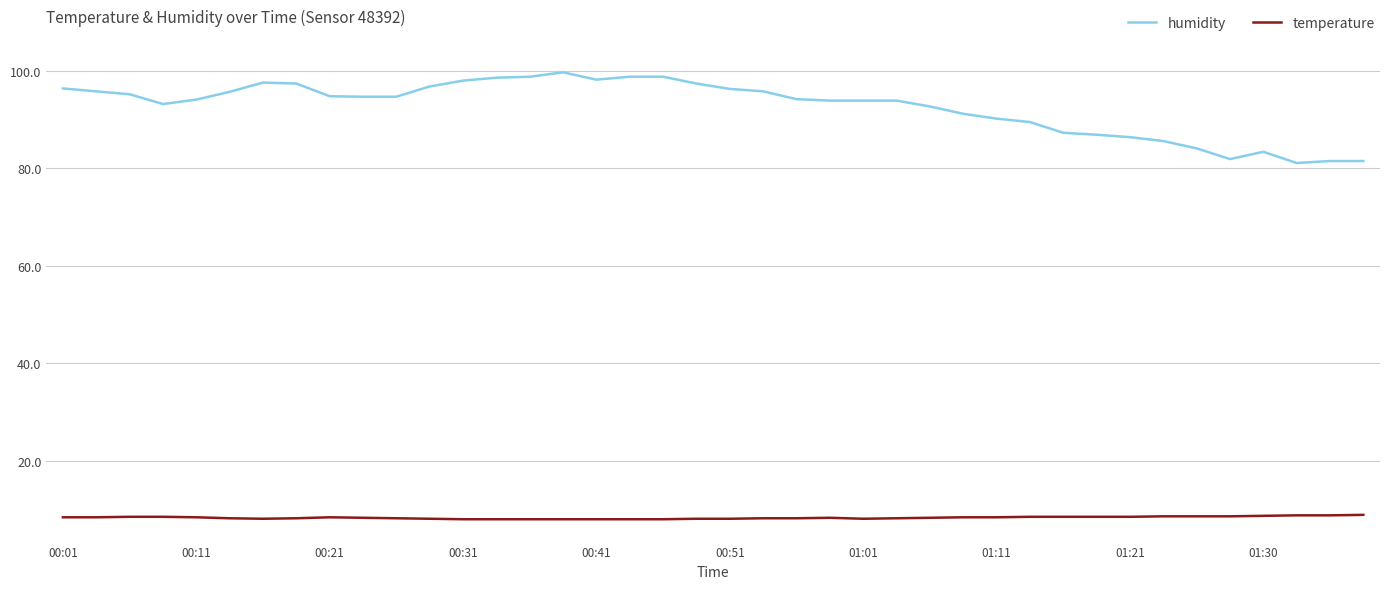

True or false: humidity and temperature intersect in this chart.

False